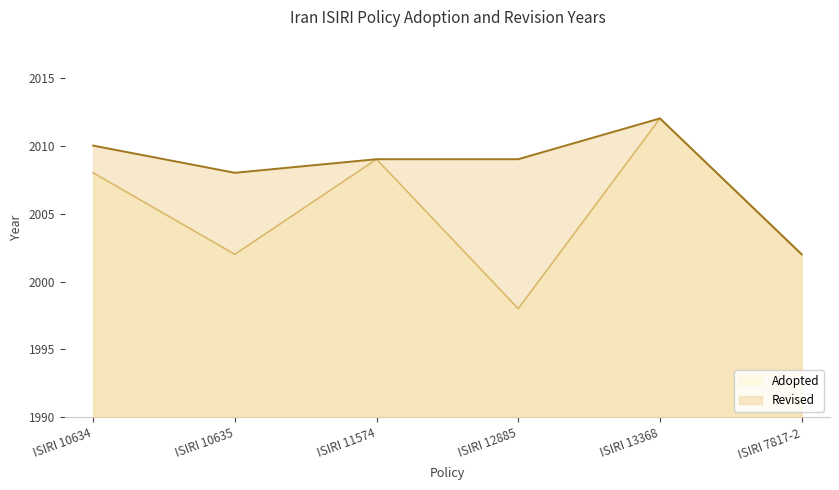

What is the average value?

2005